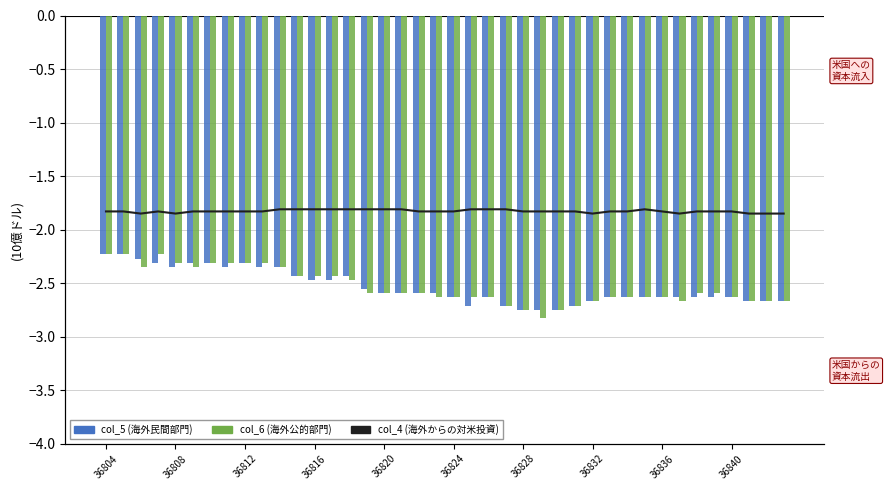

The value of col_5 at 21 is -4.2. True or false?

False